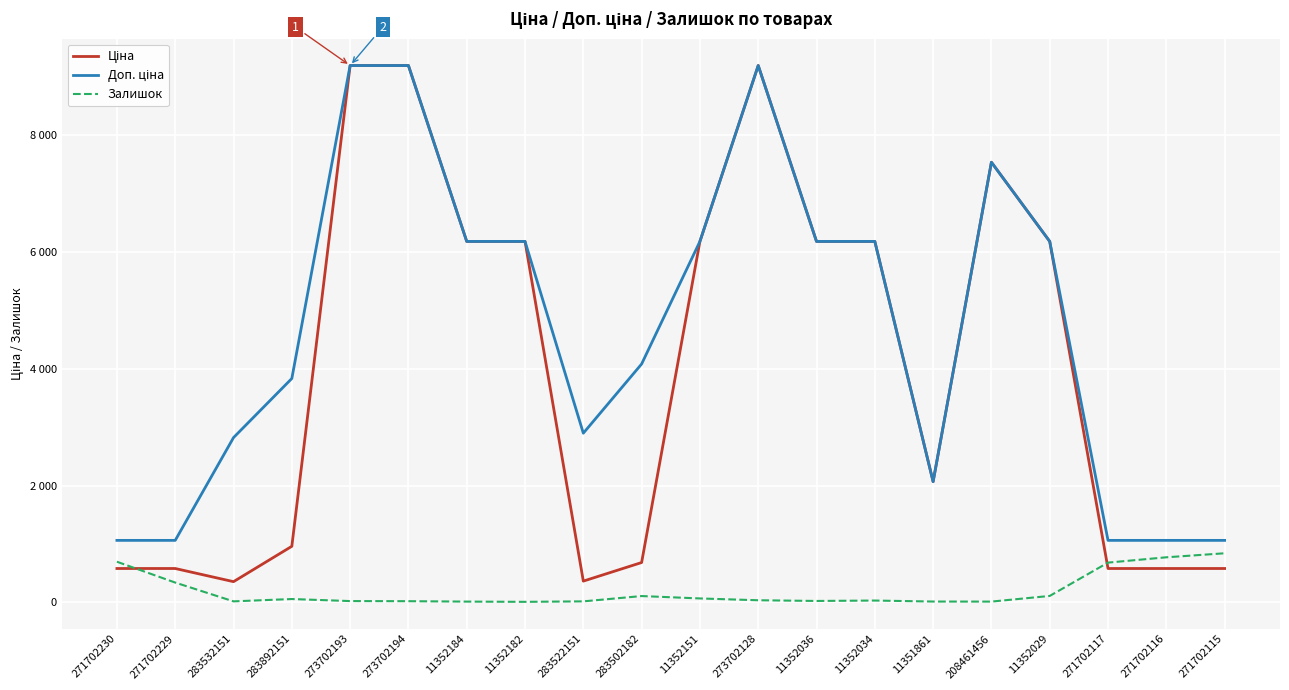

What is the difference between the Доп. ціна values at 283892151 and 283502182?

248.5